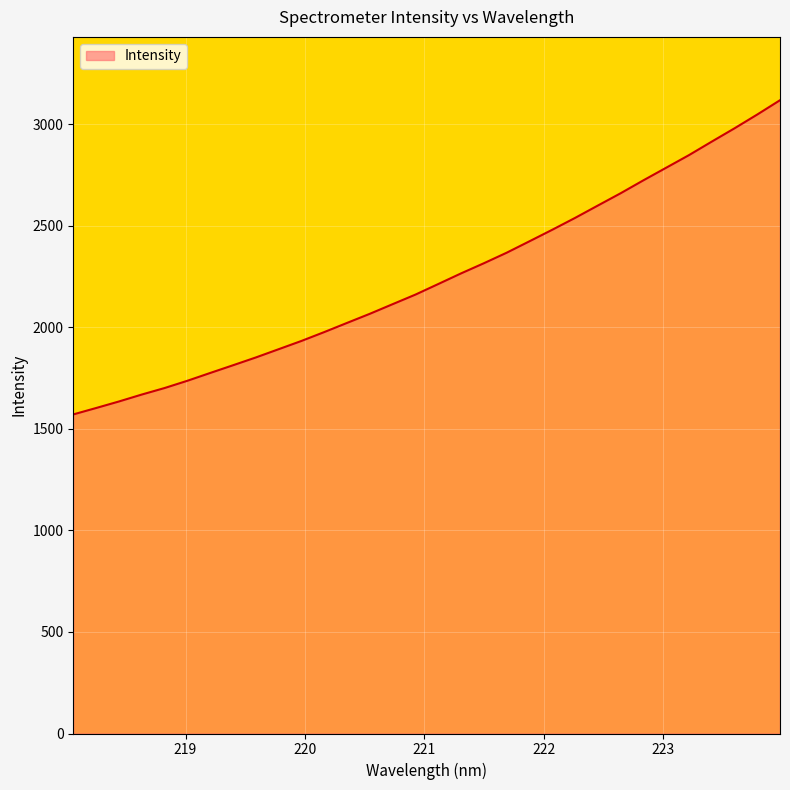

What is the minimum value shown in the chart?

1571.3